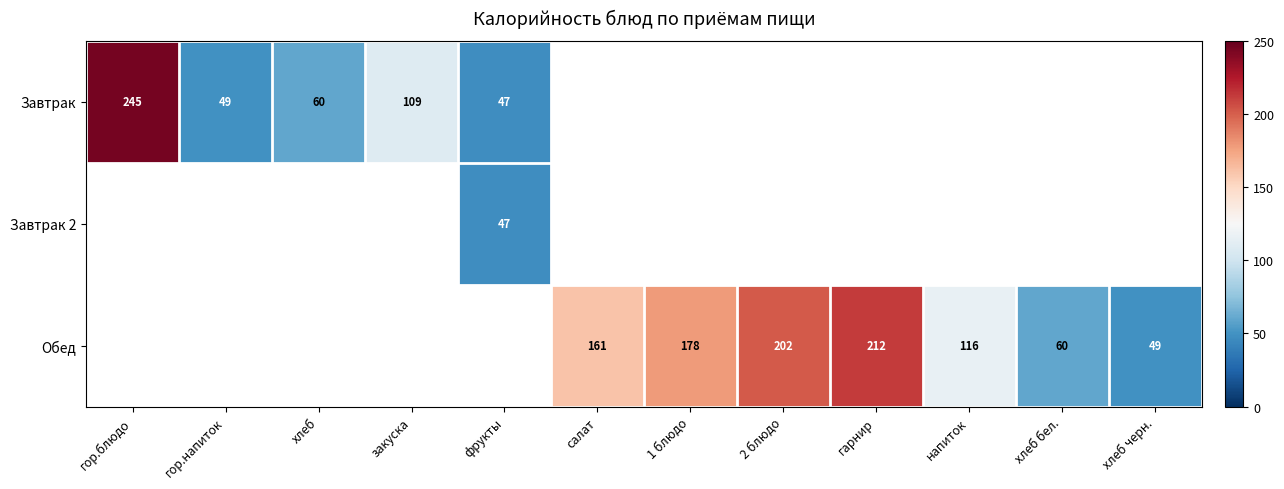

How many series are shown in this chart?

3